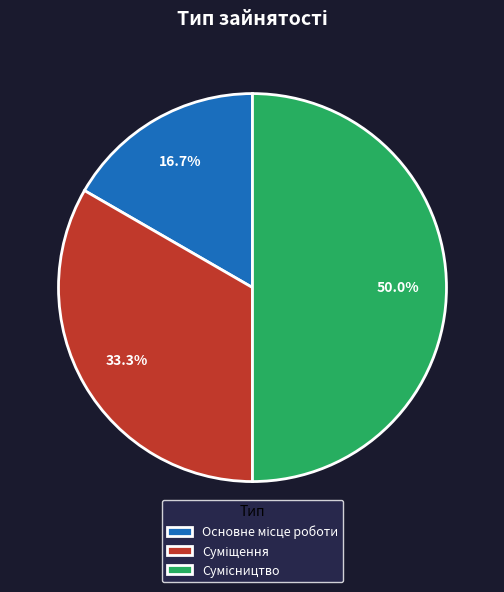

How many segments does this pie chart have?

3